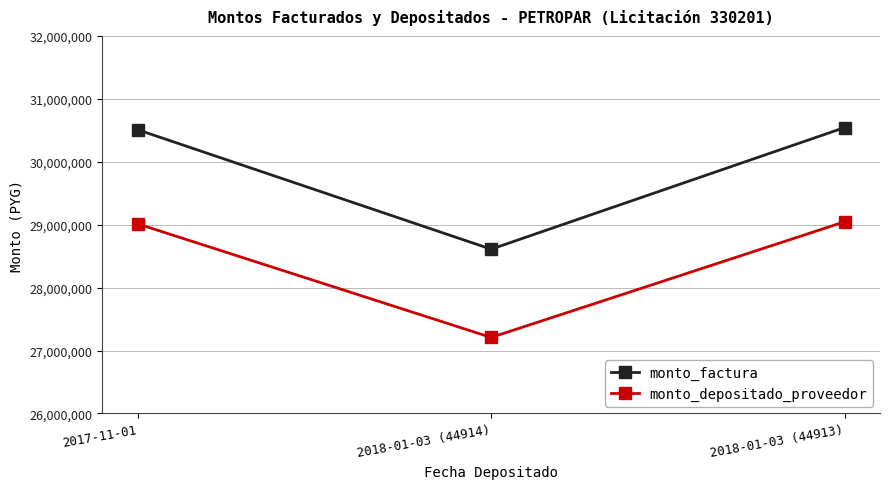

The monto_factura series shows 30543850 at 2018-01-03 (44913). True or false?

True